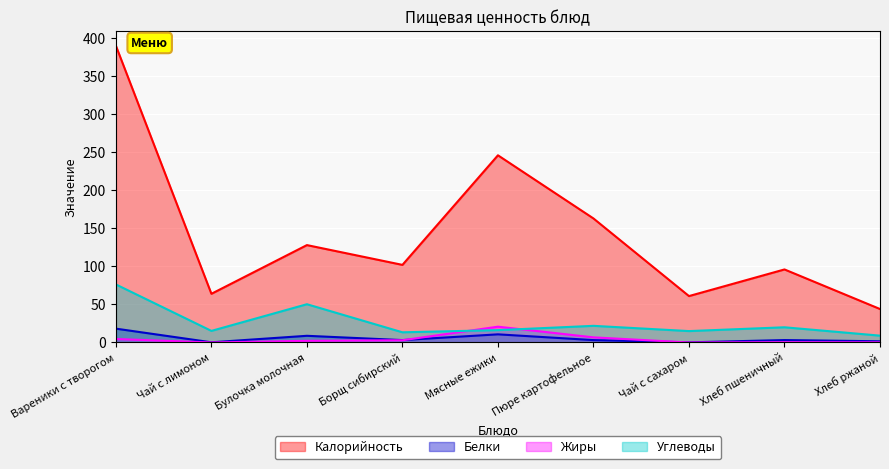

At which category is the sum across all series the highest?

Вареники с творогом